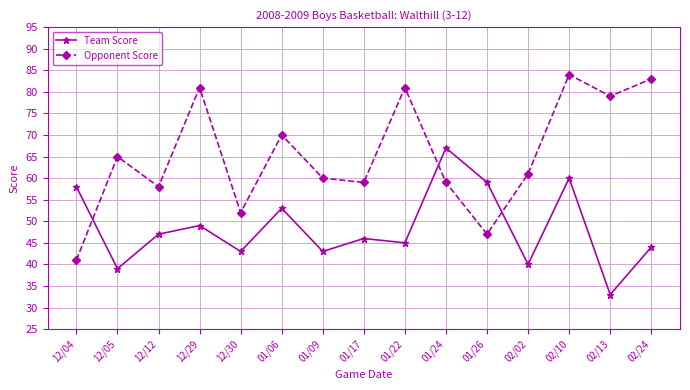

Reading left to right, what are all the values shown in this chart?

Team Score: 58	39	47	49	43	53	43	46	45	67	59	40	60	33	44
Opponent Score: 41	65	58	81	52	70	60	59	81	59	47	61	84	79	83